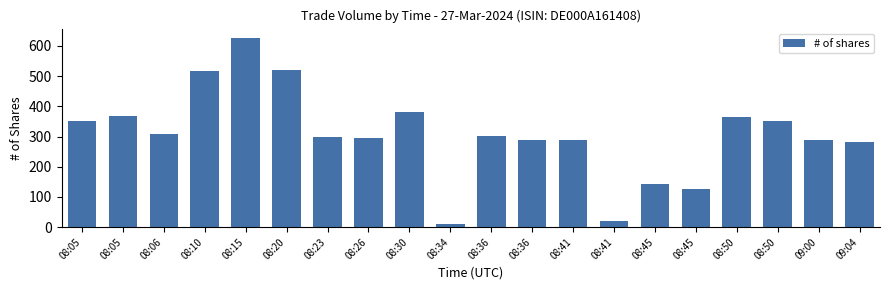

What is the value of the 5th bar from the left?

626